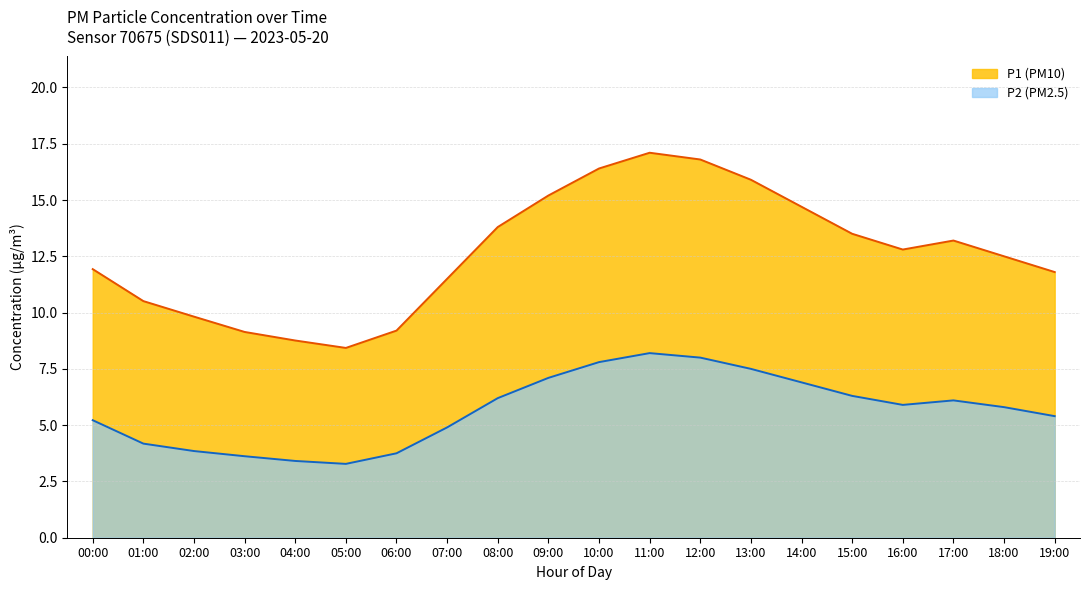

Reading left to right, list all the values displayed in this chart.

P1: 00:00=11.9	01:00=10.5	02:00=9.8	03:00=9.1	04:00=8.8	05:00=8.4	06:00=9.2	07:00=11.5	08:00=13.8	09:00=15.2	10:00=16.4	11:00=17.1	12:00=16.8	13:00=15.9	14:00=14.7	15:00=13.5	16:00=12.8	17:00=13.2	18:00=12.5	19:00=11.8
P2: 00:00=5.2	01:00=4.2	02:00=3.9	03:00=3.6	04:00=3.4	05:00=3.3	06:00=3.8	07:00=4.9	08:00=6.2	09:00=7.1	10:00=7.8	11:00=8.2	12:00=8.0	13:00=7.5	14:00=6.9	15:00=6.3	16:00=5.9	17:00=6.1	18:00=5.8	19:00=5.4